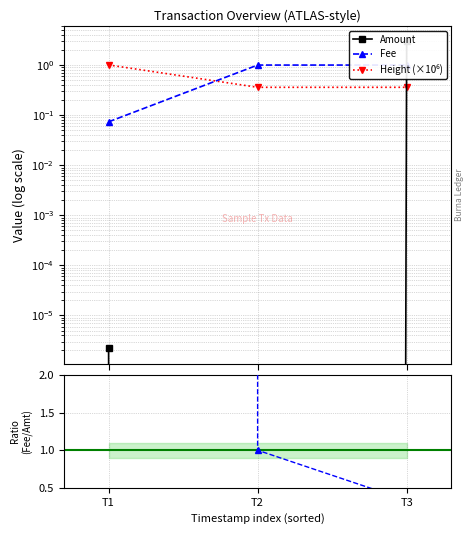

Which category has the highest value in the Amount series?

T3